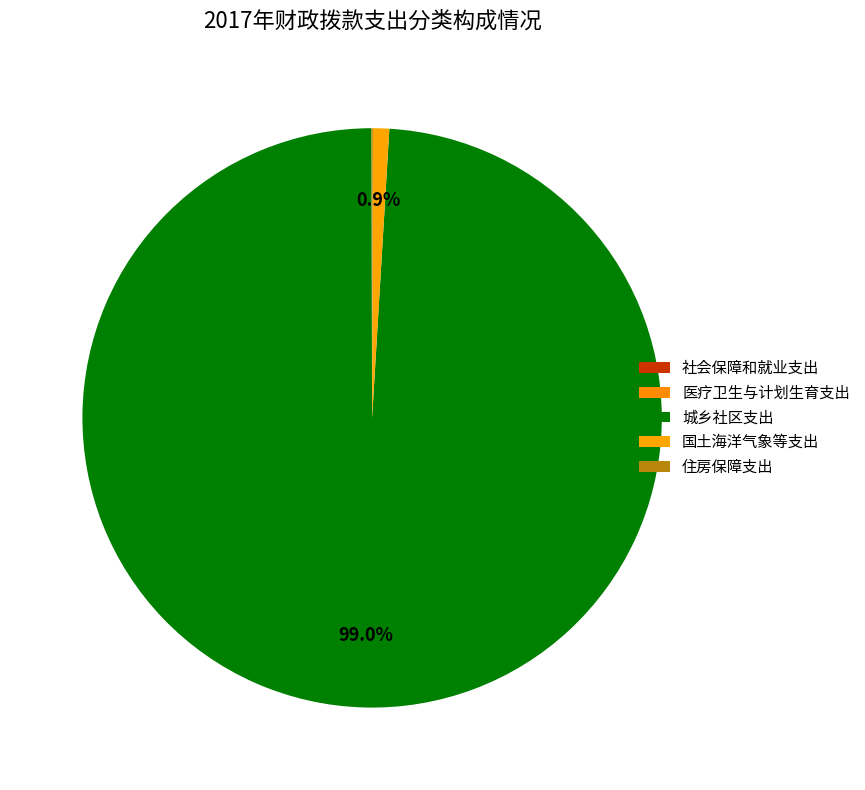

Combined, do 住房保障支出 and 医疗卫生与计划生育支出 account for over 50%?

No